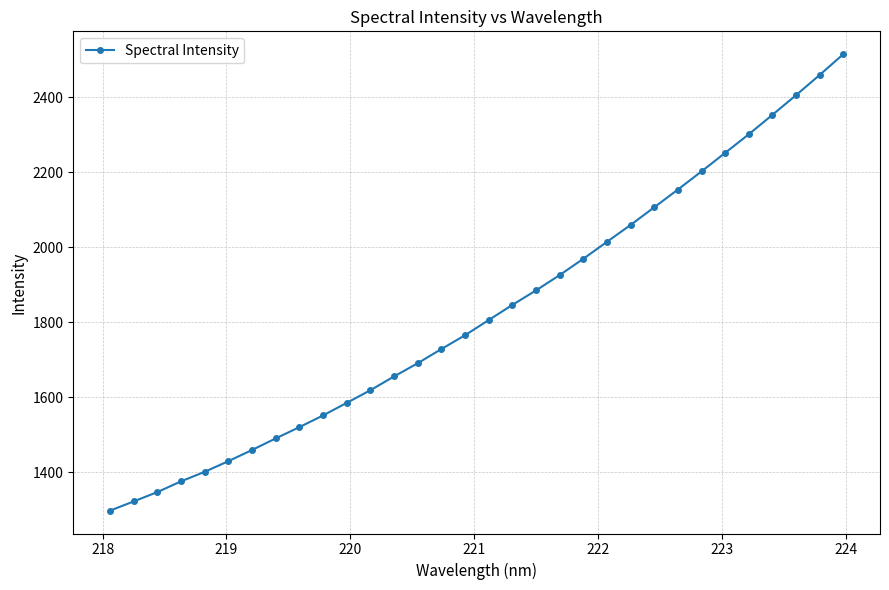

What is the maximum value shown in the chart?

2514.4